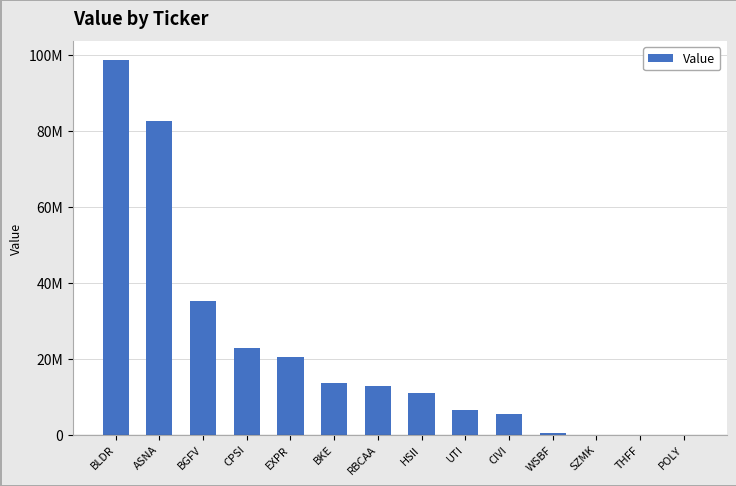

What is the label of the 6th bar from the left?

BKE